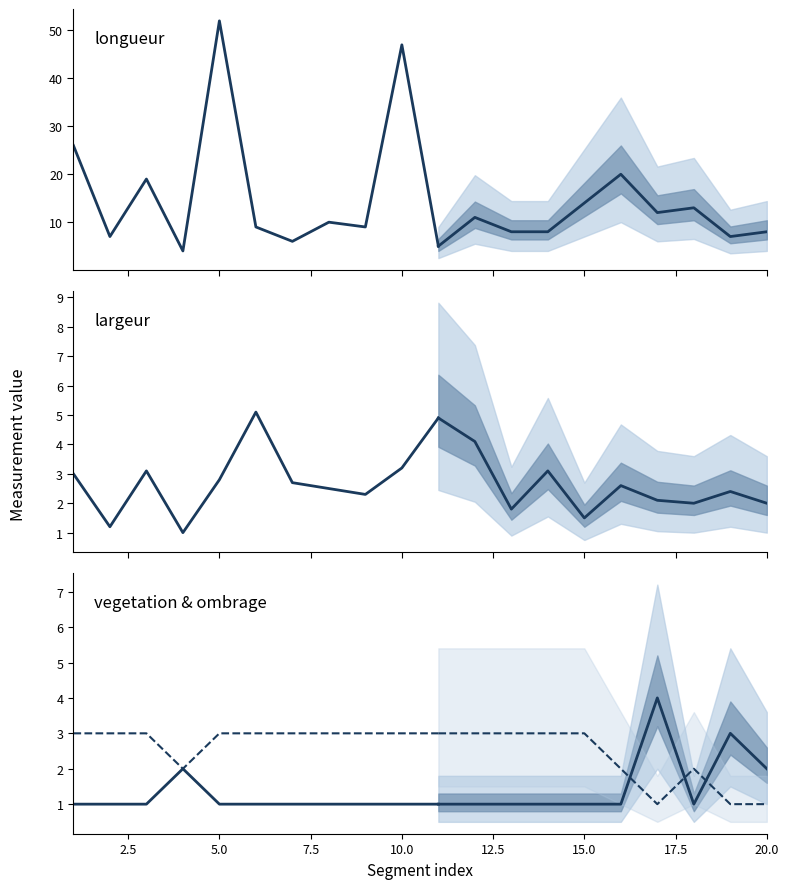

Reading left to right, what are all the values shown in this chart?

longueur: 1=26.0	2=7.0	3=19.0	4=4.0	5=52.0	6=9.0	7=6.0	8=10.0	9=9.0	10=47.0	11=5.0	12=11.0	13=8.0	14=8.0	15=14.0	16=20.0	17=12.0	18=13.0	19=7.0	20=8.0
largeur: 1=3.0	2=1.2	3=3.1	4=1.0	5=2.8	6=5.1	7=2.7	8=2.5	9=2.3	10=3.2	11=4.9	12=4.1	13=1.8	14=3.1	15=1.5	16=2.6	17=2.1	18=2.0	19=2.4	20=2.0
vegetation: 1=1.0	2=1.0	3=1.0	4=2.0	5=1.0	6=1.0	7=1.0	8=1.0	9=1.0	10=1.0	11=1.0	12=1.0	13=1.0	14=1.0	15=1.0	16=1.0	17=4.0	18=1.0	19=3.0	20=2.0
ombrage: 1=3.0	2=3.0	3=3.0	4=2.0	5=3.0	6=3.0	7=3.0	8=3.0	9=3.0	10=3.0	11=3.0	12=3.0	13=3.0	14=3.0	15=3.0	16=2.0	17=1.0	18=2.0	19=1.0	20=1.0